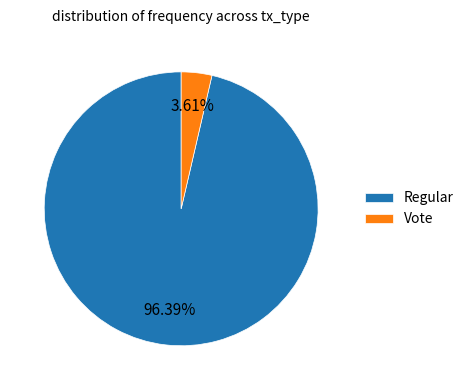

What portion of the pie excludes Vote?

96.4%